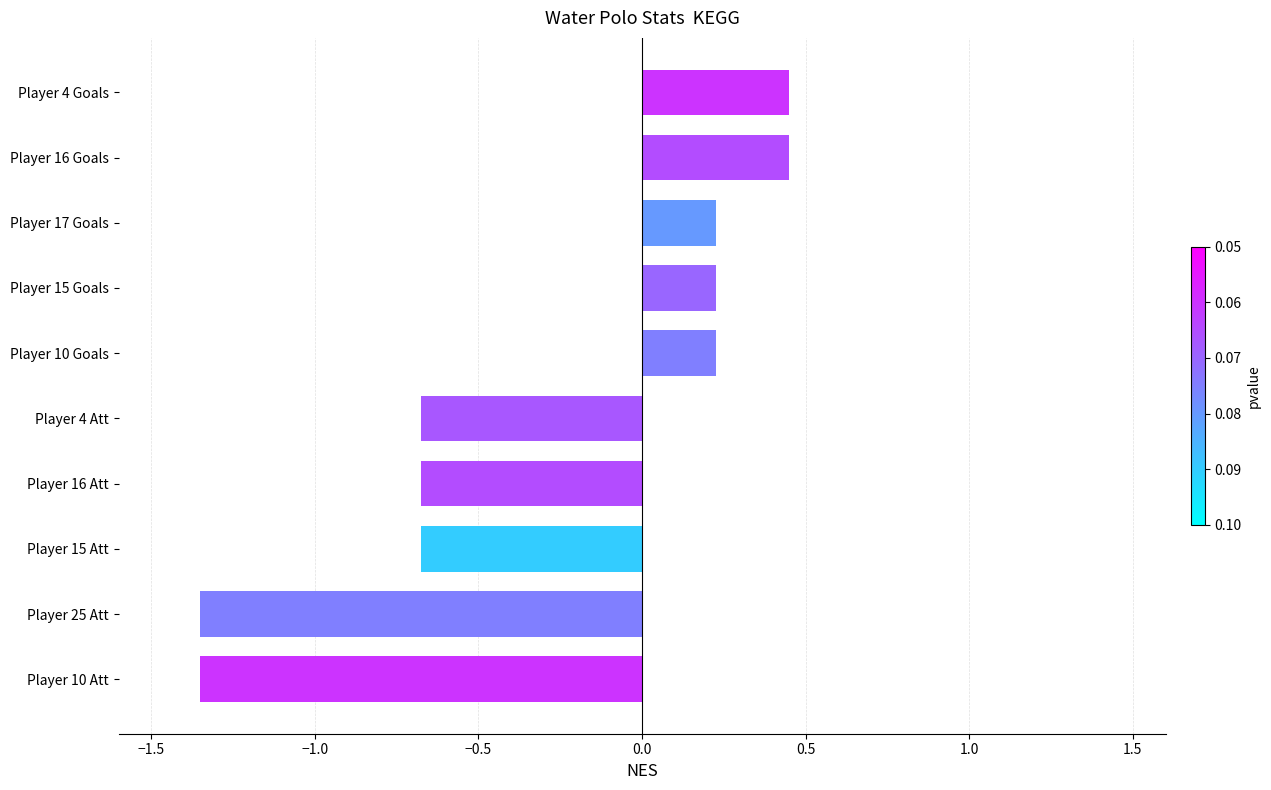

Which has a higher value, Player 16 Att or Player 17 Goals?

Player 17 Goals